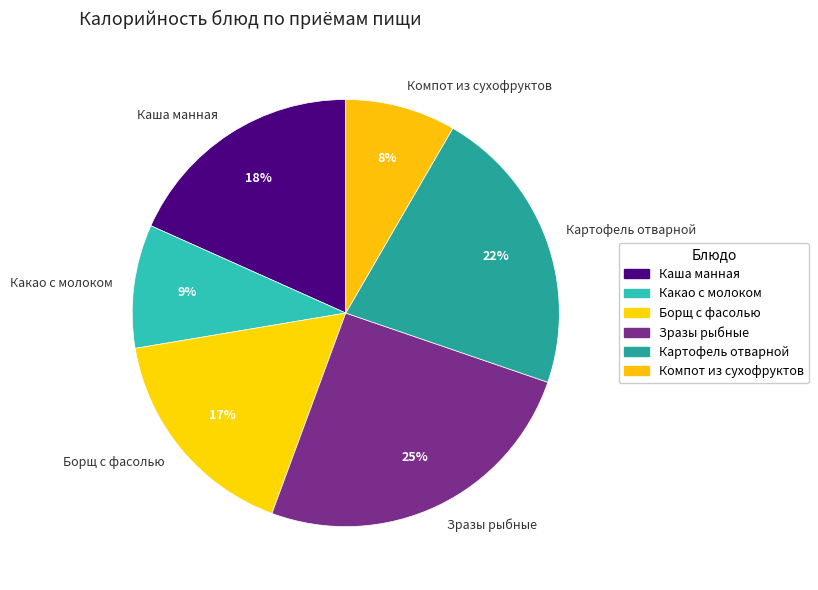

Rank the categories by value from lowest to highest.

Компот из сухофруктов, Какао с молоком, Борщ с фасолью, Каша манная, Картофель отварной, Зразы рыбные